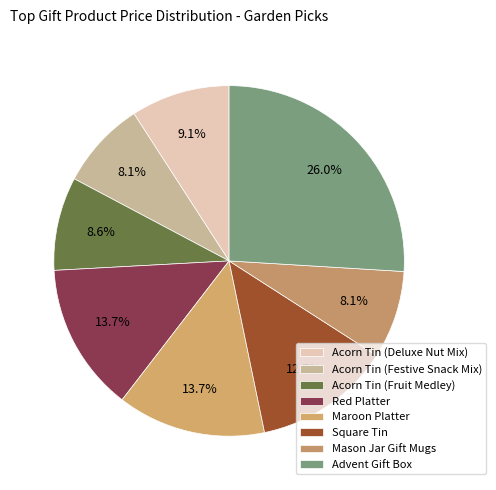

Is the sum of Advent Gift Box and Square Tin greater than half?

No